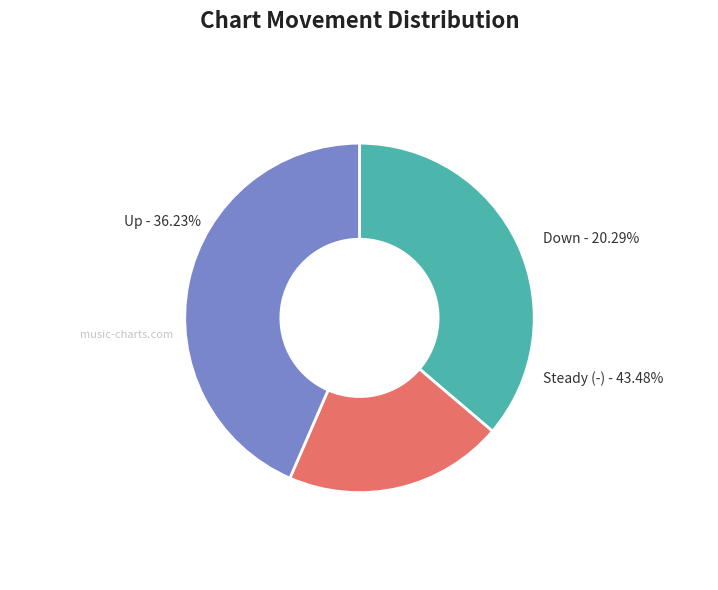

Does - account for over 50% of the chart?

No